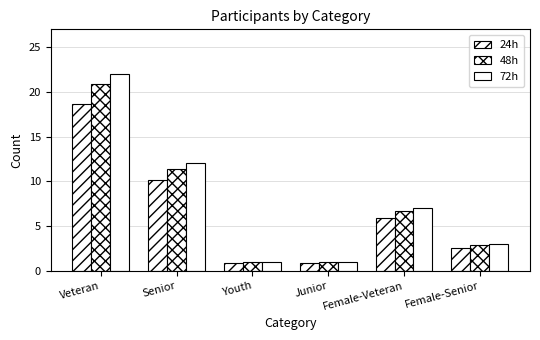

Are the bars horizontal?

No